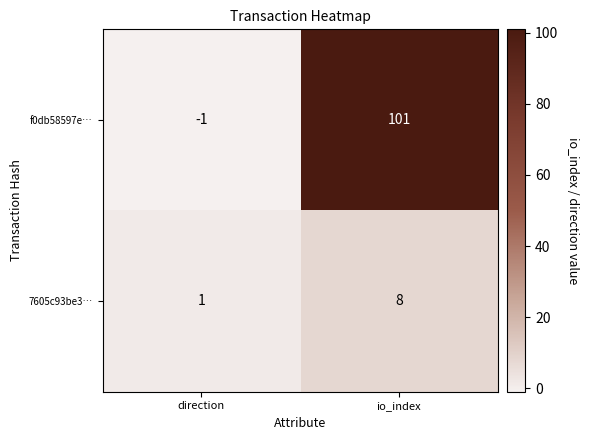

How many values in the 7605c93be3… series are below 8?

1